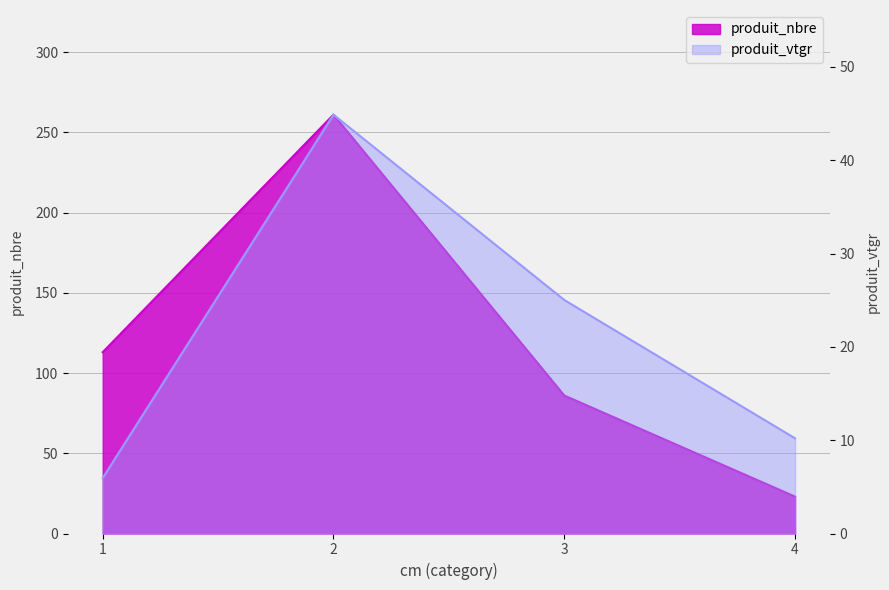

How many lines are shown in the chart?

2